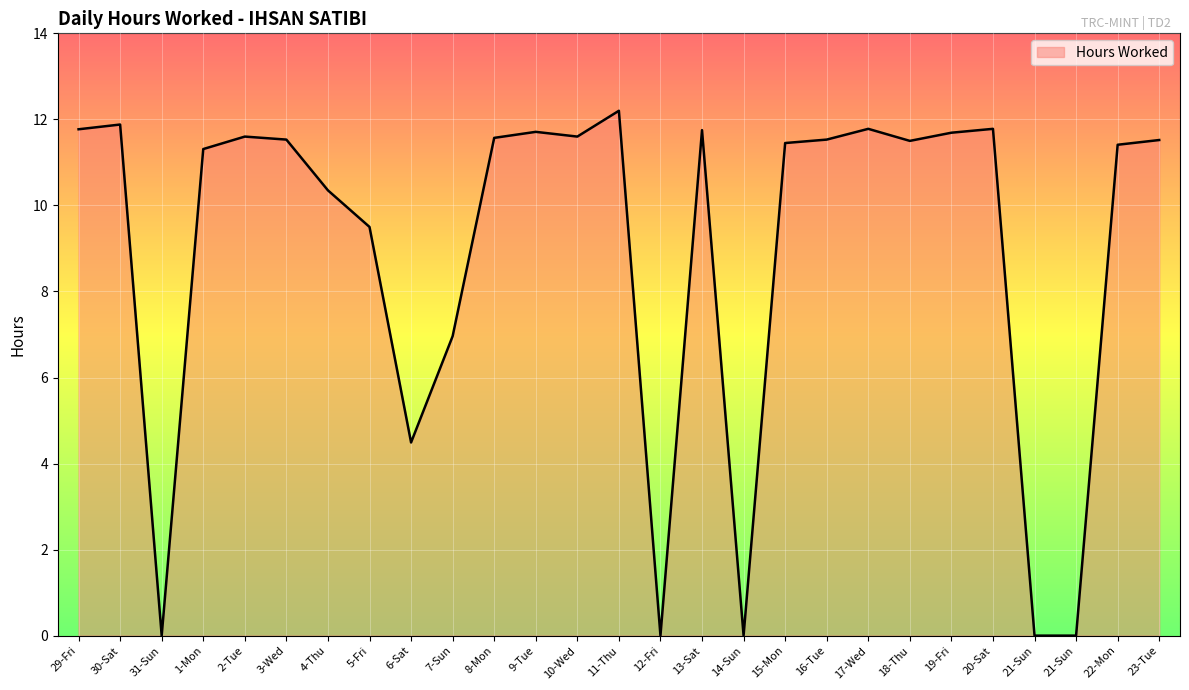

How many lines are shown in the chart?

1